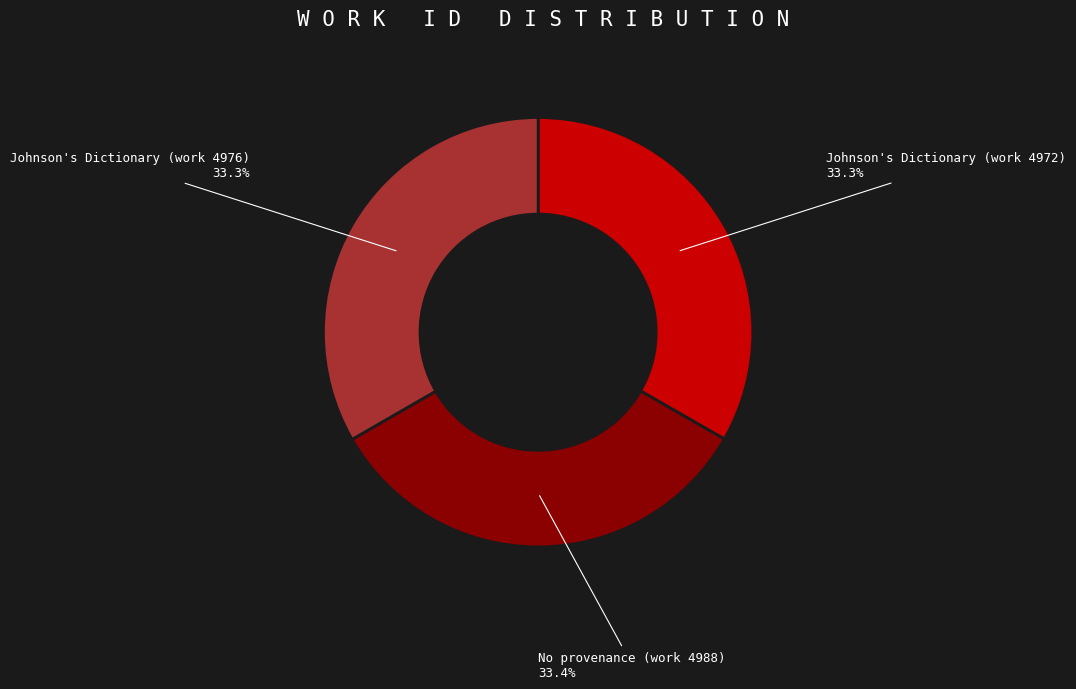

Is there any slice that represents more than half of the pie?

No